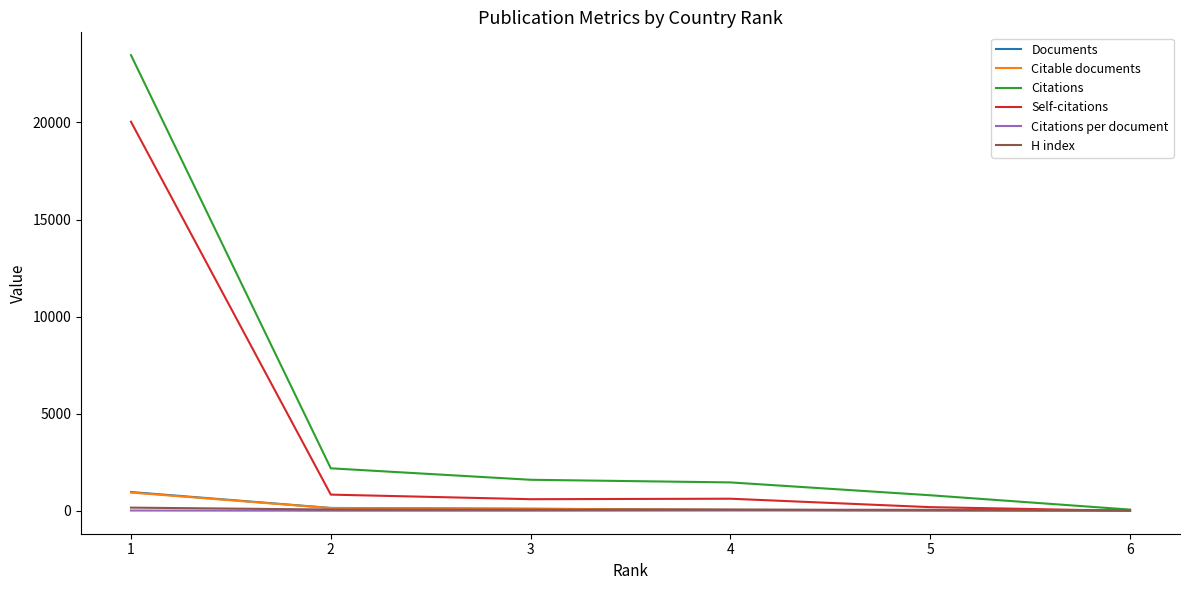

What is the minimum value shown in the chart?

3.0